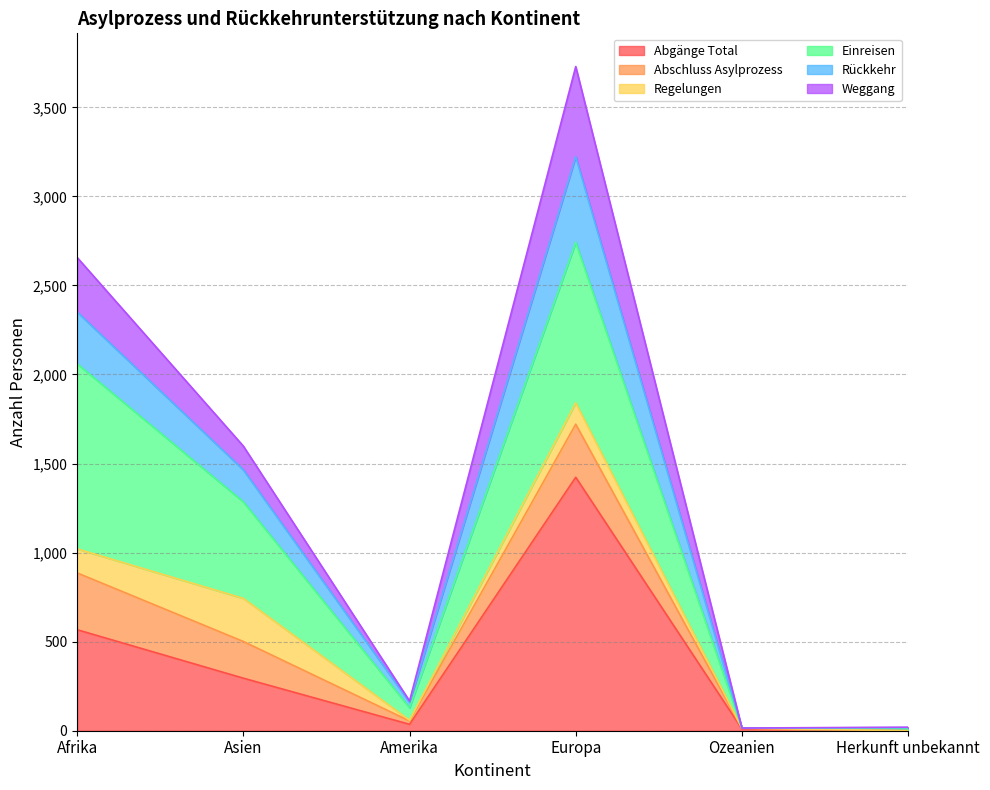

Is it true that Abgänge Total equals 567 at Afrika?

True